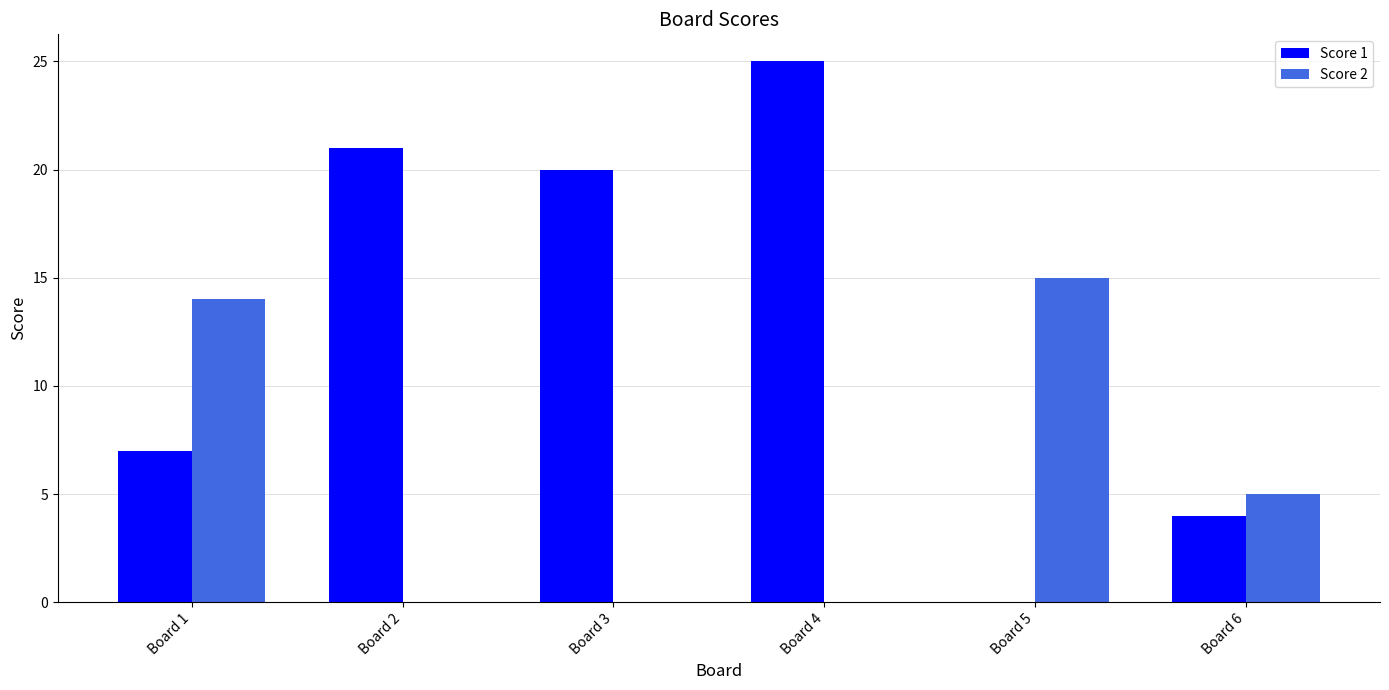

Count the number of data series in this chart.

2